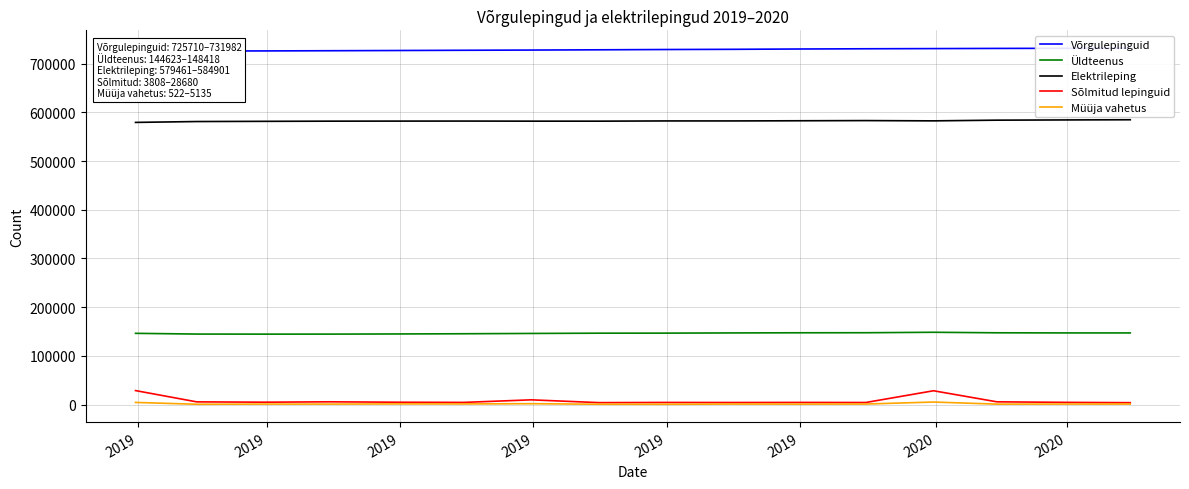

How many distinct data groups are displayed?

5